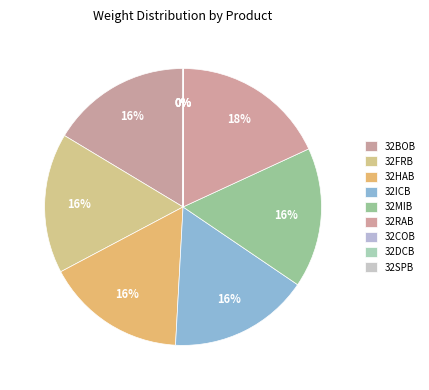

What is the largest slice in the pie chart?

32RAB